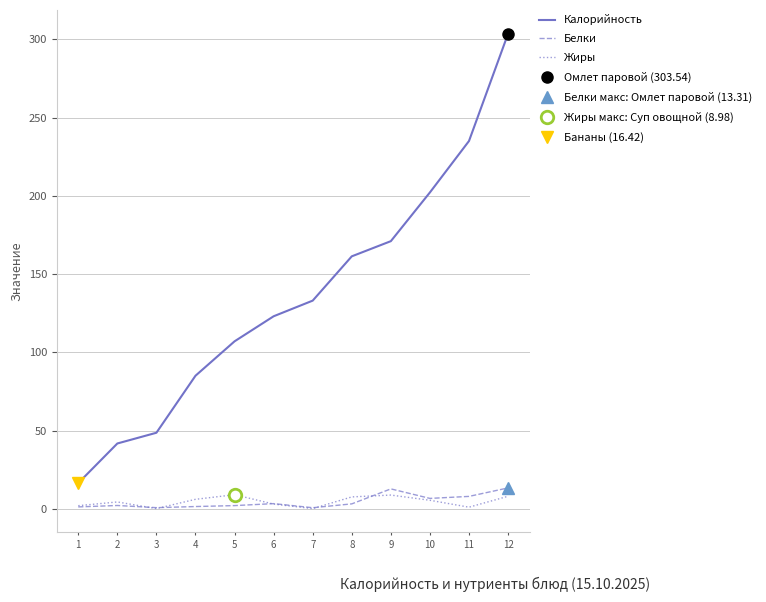

What is the average value of the Белки series?

4.6